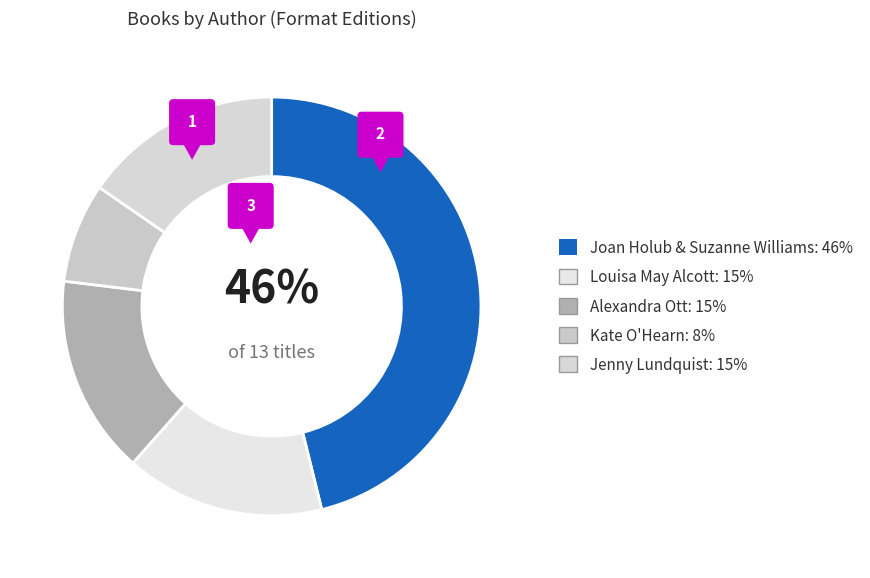

True or false: Kate O'Hearn accounts for 24% of the total.

False